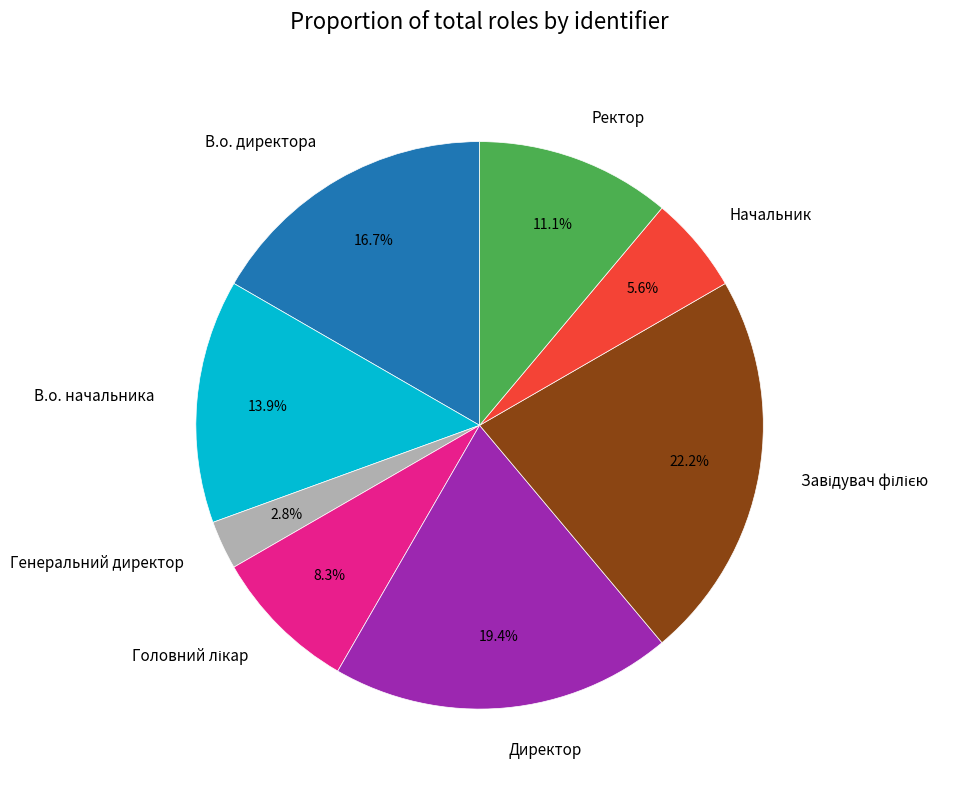

Does В.о. начальника represent more than half of the total?

No